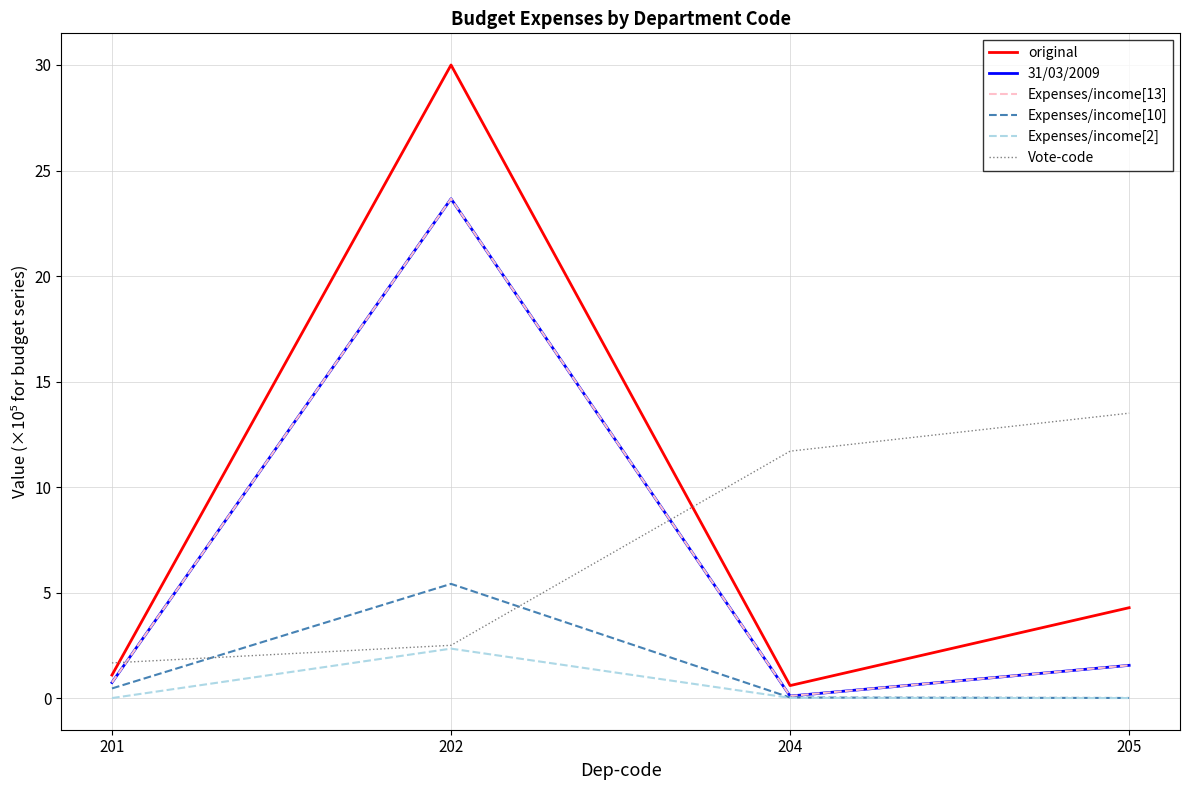

Does the chart display data point markers on the line(s)?

No